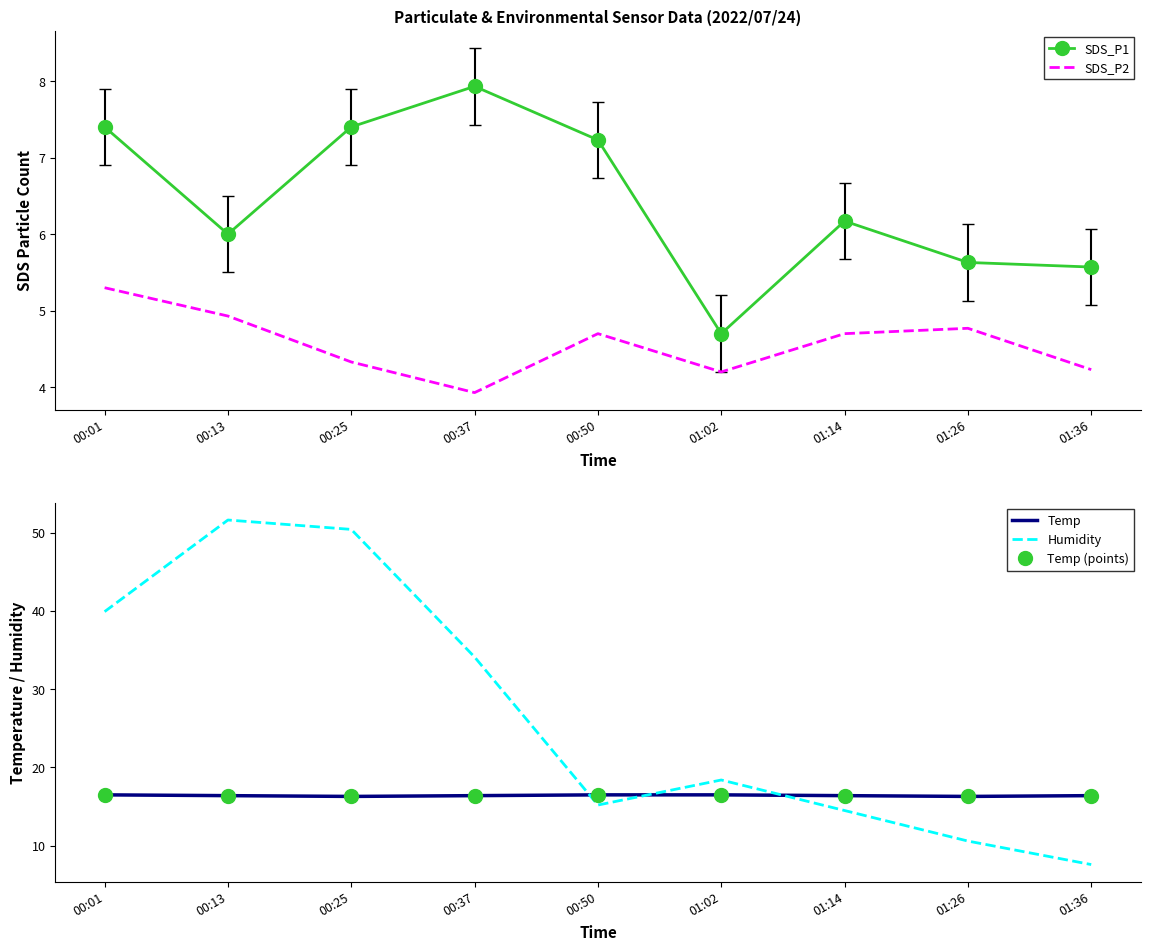

The value of Temp at 00:13 is 25.1. True or false?

False